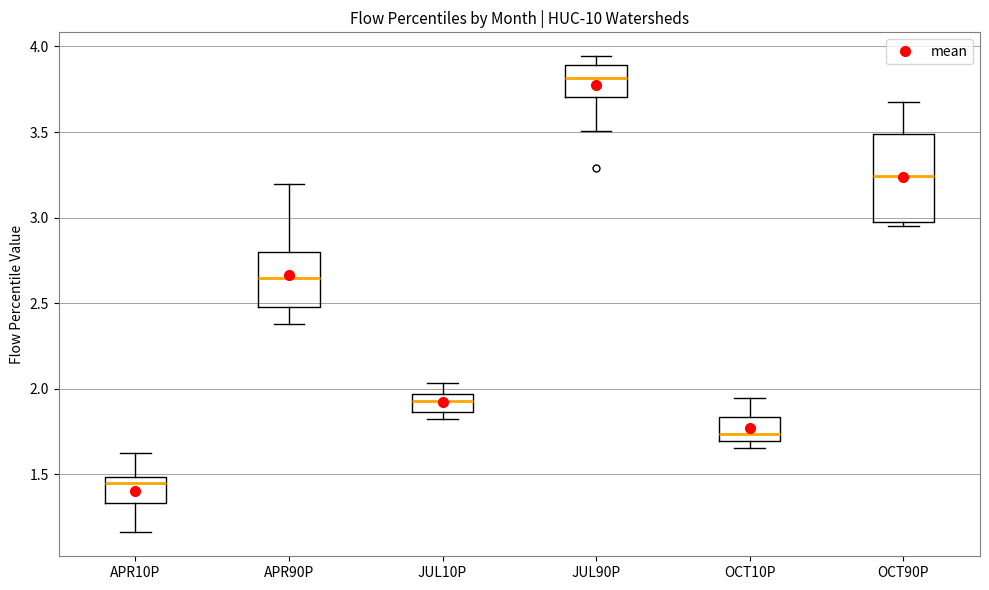

Reading left to right, read every box against the y-axis: the position of its median line, the range the box covers, and the ends of its whiskers. The values are not printed on the chart, so give them approximately, as read against the axis.

APR10P: median 1.45, box 1.35 to 1.50, whiskers 1.15 to 1.60
APR90P: median 2.65, box 2.50 to 2.80, whiskers 2.40 to 3.20
JUL10P: median 1.95 (inside the box), box 1.85 to 1.95, whiskers 1.85 (just below the box's lower edge) to 2.05
JUL90P: median 3.80, box 3.70 to 3.90, whiskers 3.50 to 3.95
OCT10P: median 1.75, box 1.70 to 1.85, whiskers 1.65 to 1.95
OCT90P: median 3.25, box 2.95 to 3.50, whiskers 2.95 (just below the box's lower edge) to 3.65